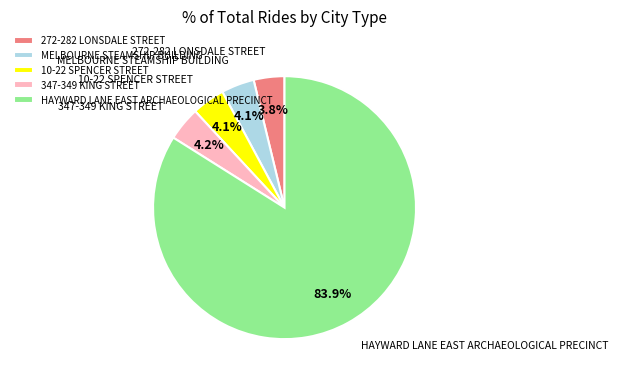

How much of the chart is everything except 347-349 KING STREET?

95.8%